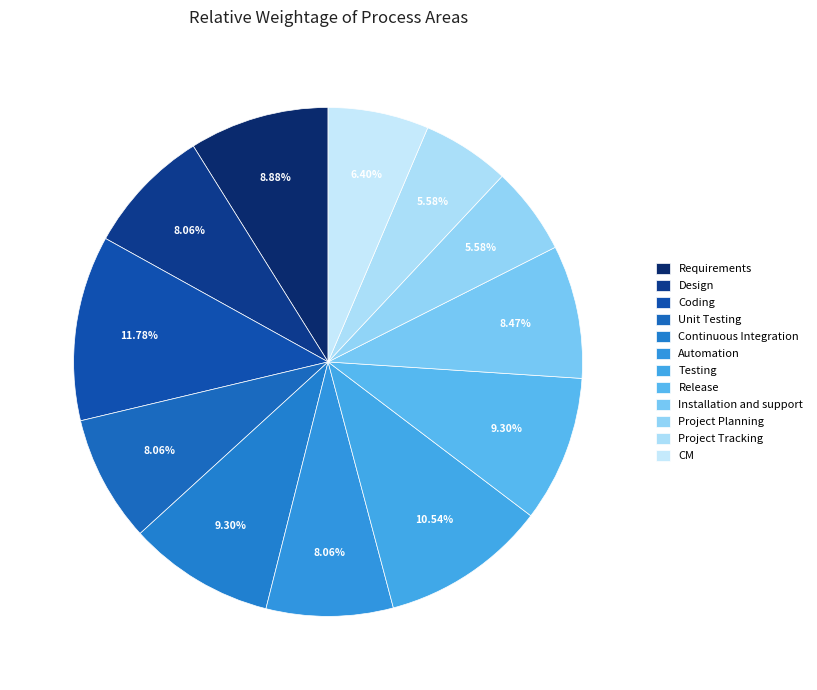

Combined, what portion of the pie is Unit Testing and Requirements?

16.9%